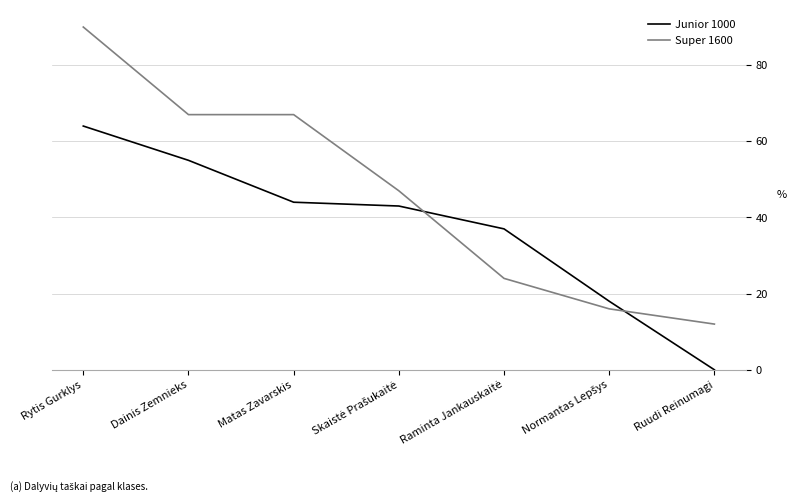

Does the chart have visible grid lines?

Yes